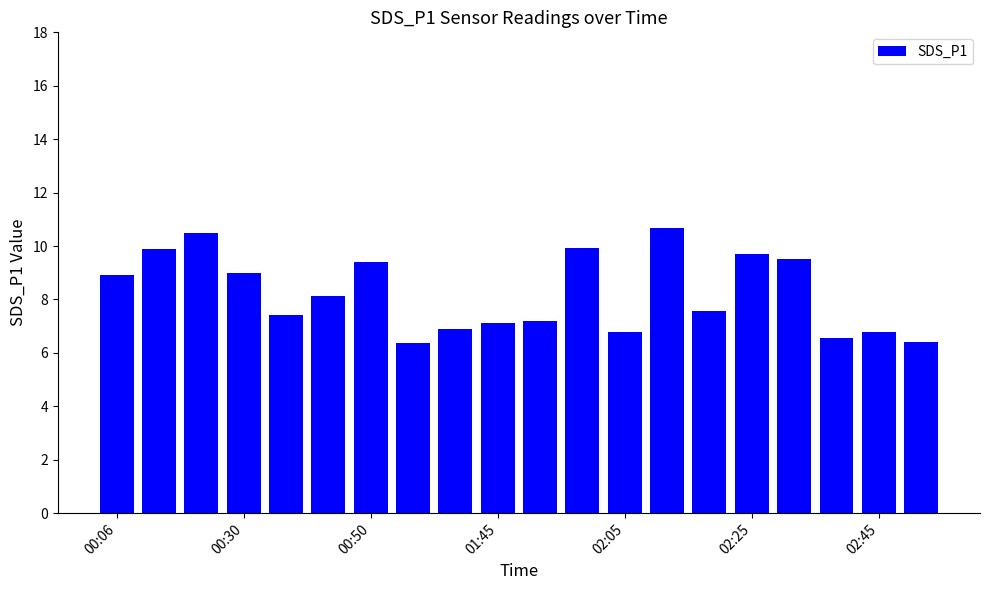

What is the value of the 15th bar from the left?

7.6